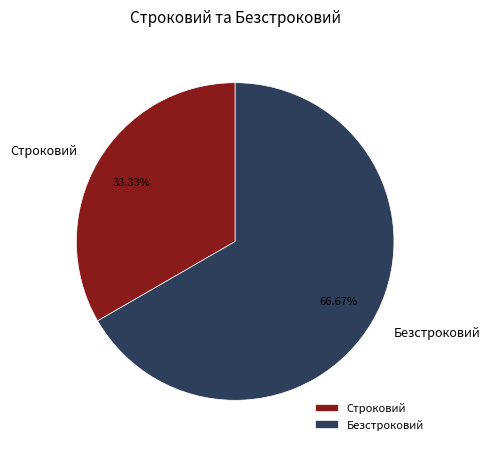

Rank the categories by value from highest to lowest.

Безстроковий, Строковий